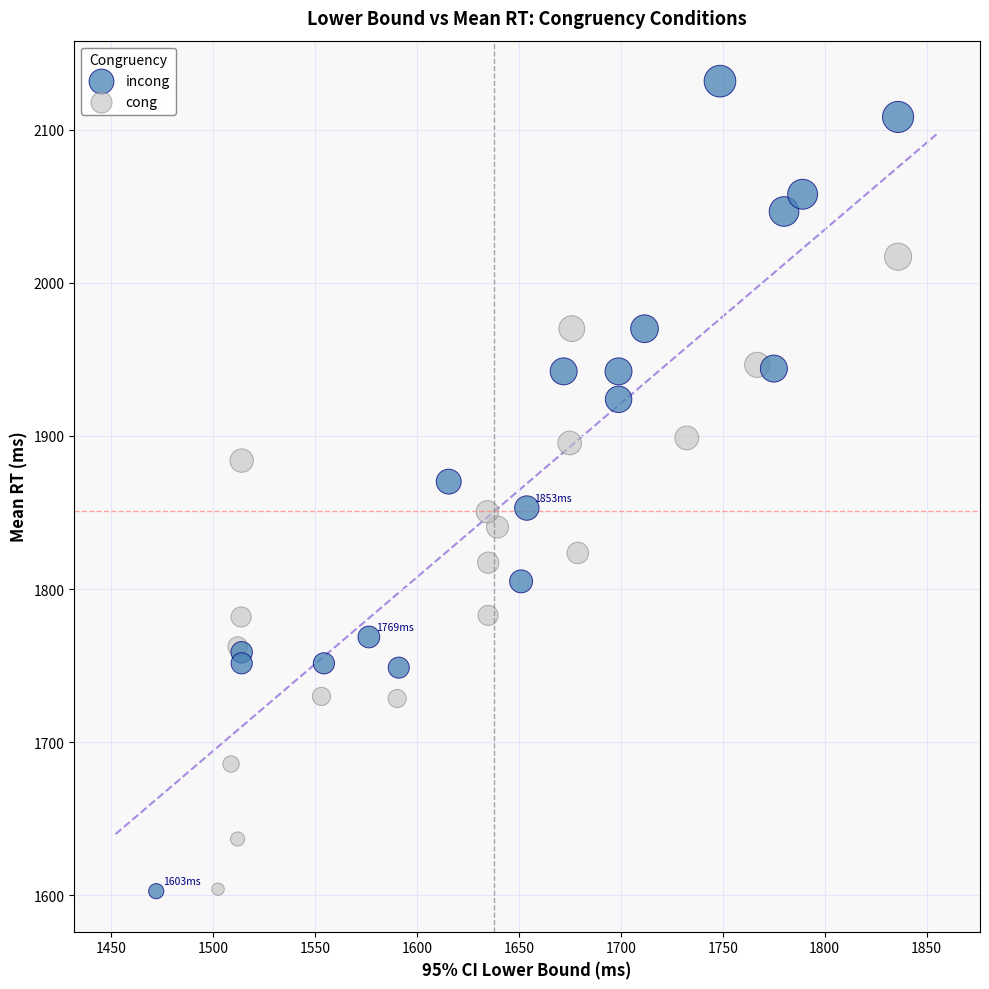

Which series reaches the maximum Y coordinate?

incong